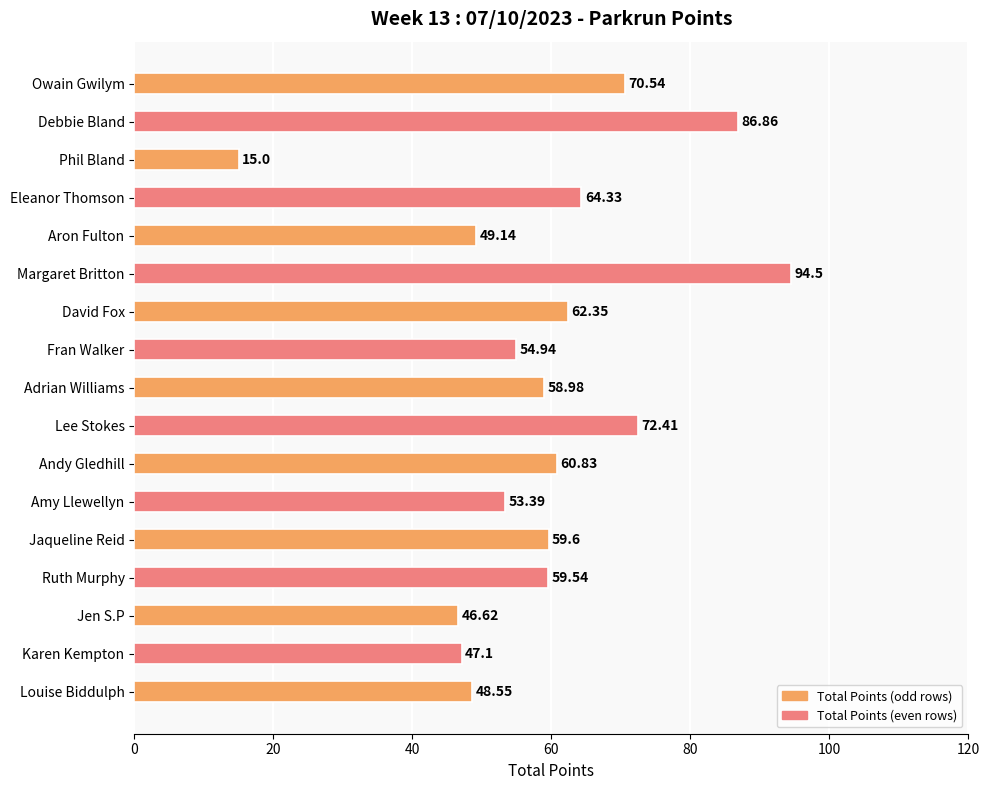

List the labels in order of value, largest first.

Margaret Britton, Debbie Bland, Lee Stokes, Owain Gwilym, Eleanor Thomson, David Fox, Andy Gledhill, Jaqueline Reid, Ruth Murphy, Adrian Williams, Fran Walker, Amy Llewellyn, Aron Fulton, Louise Biddulph, Karen Kempton, Jen S.P, Phil Bland